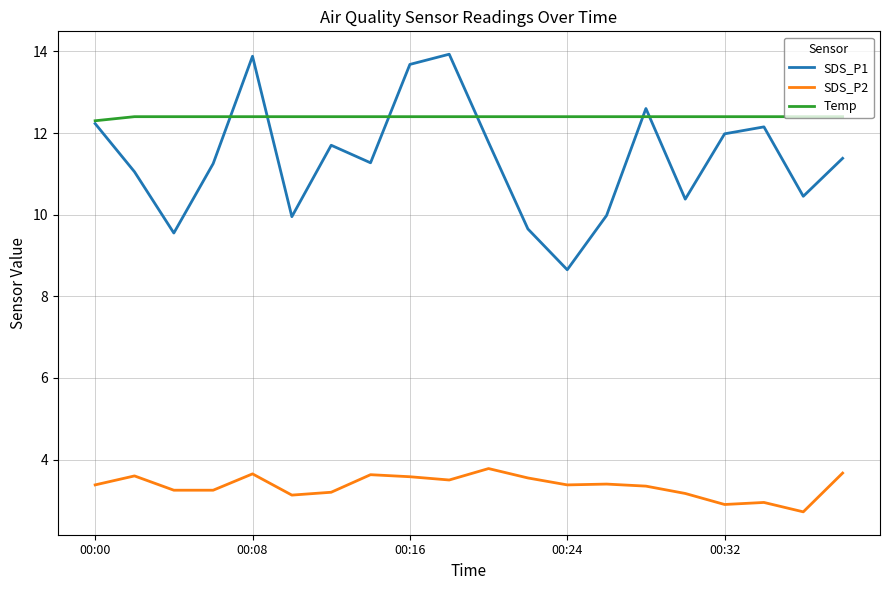

List the series in order of their peak value, lowest first.

SDS_P2, Temp, SDS_P1